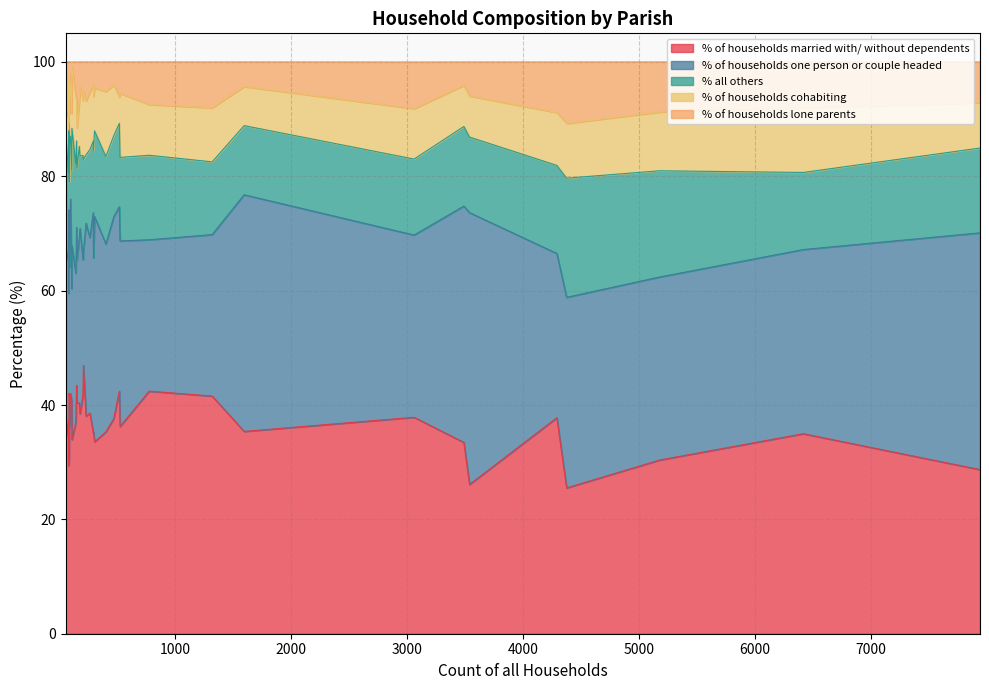

At how many categories does at least one series exceed 30?

40